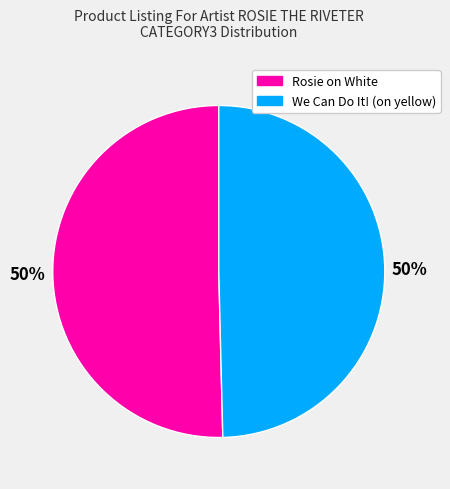

Do We Can Do It! (on yellow) and Rosie on White together represent more than half of the pie?

Yes